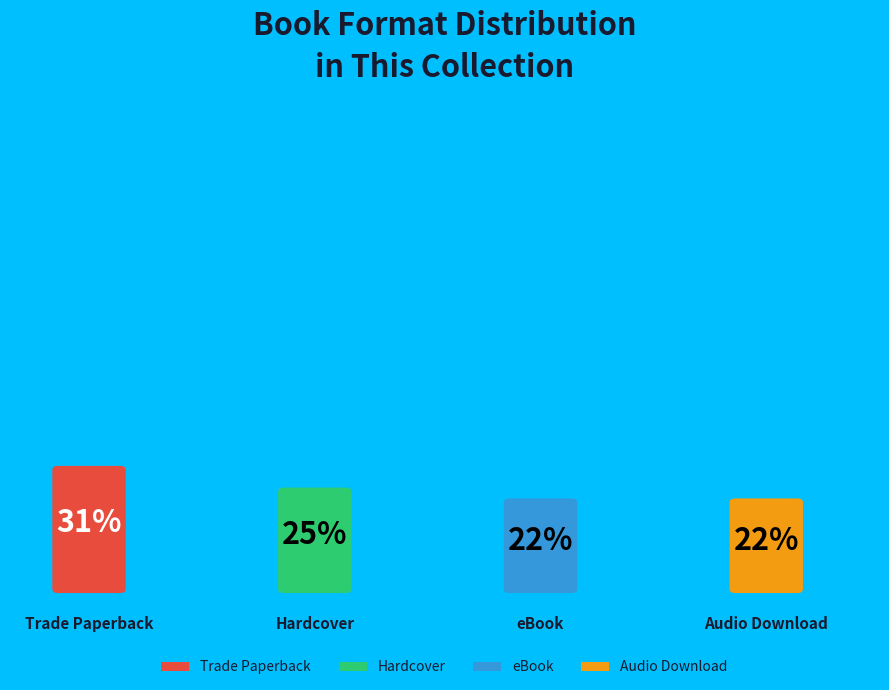

How many segments does this pie chart have?

4